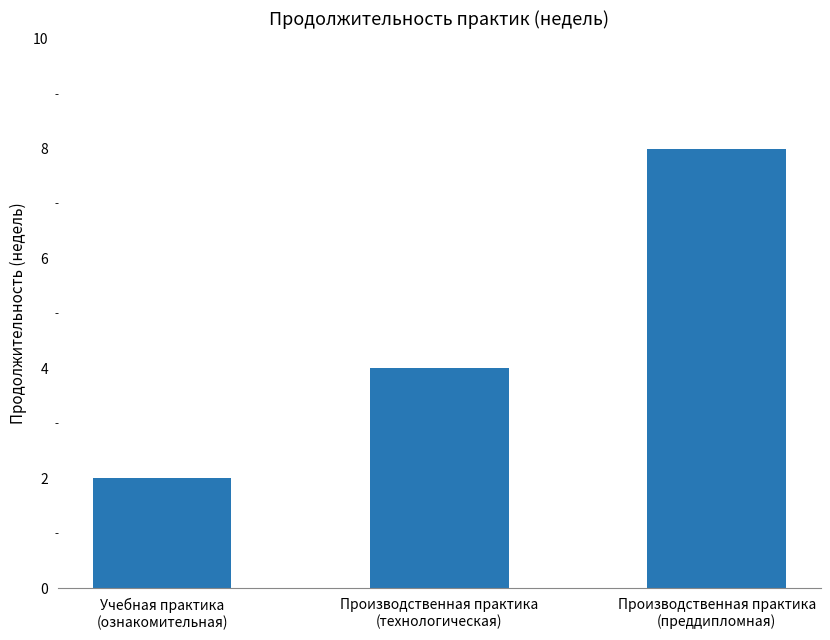

The value at Производственная практика
(преддипломная) is 4. True or false?

False